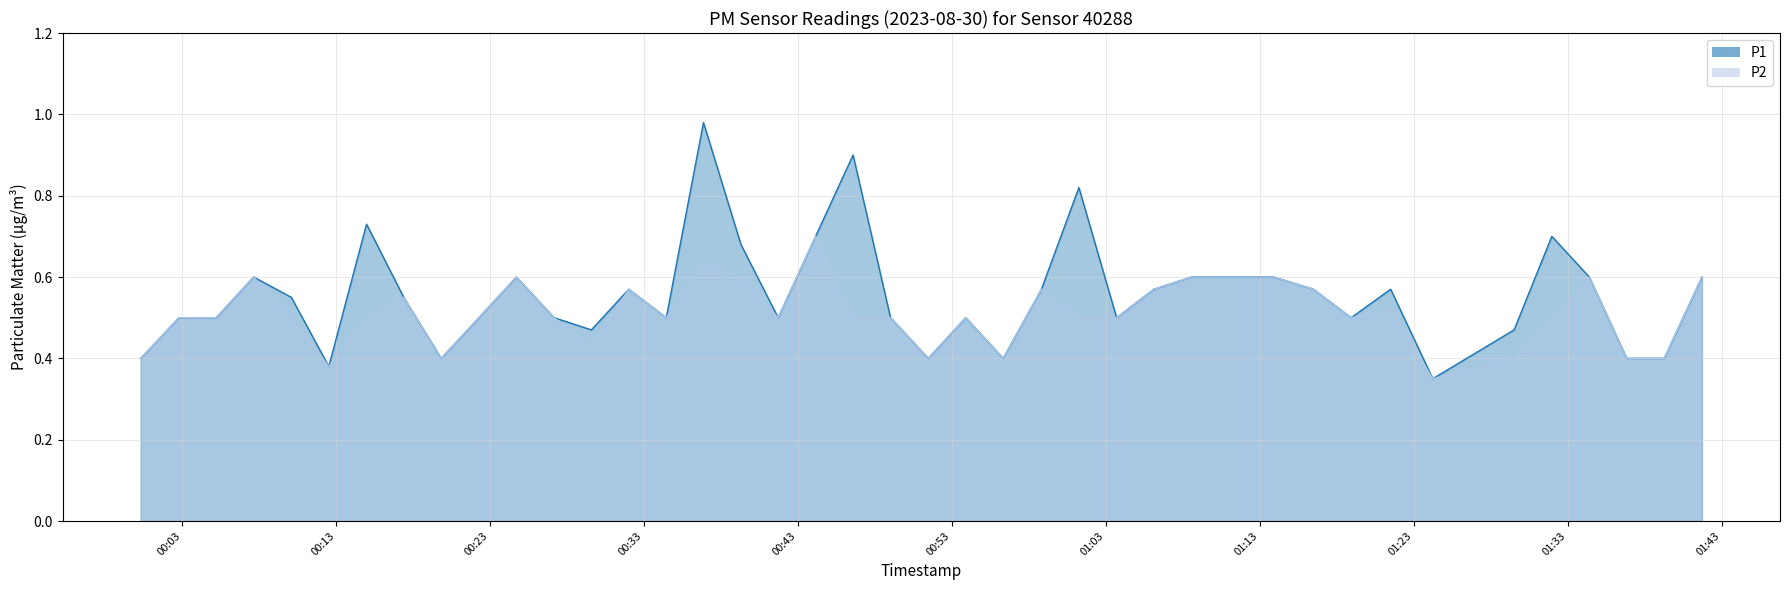

How many data points does each series have?

40